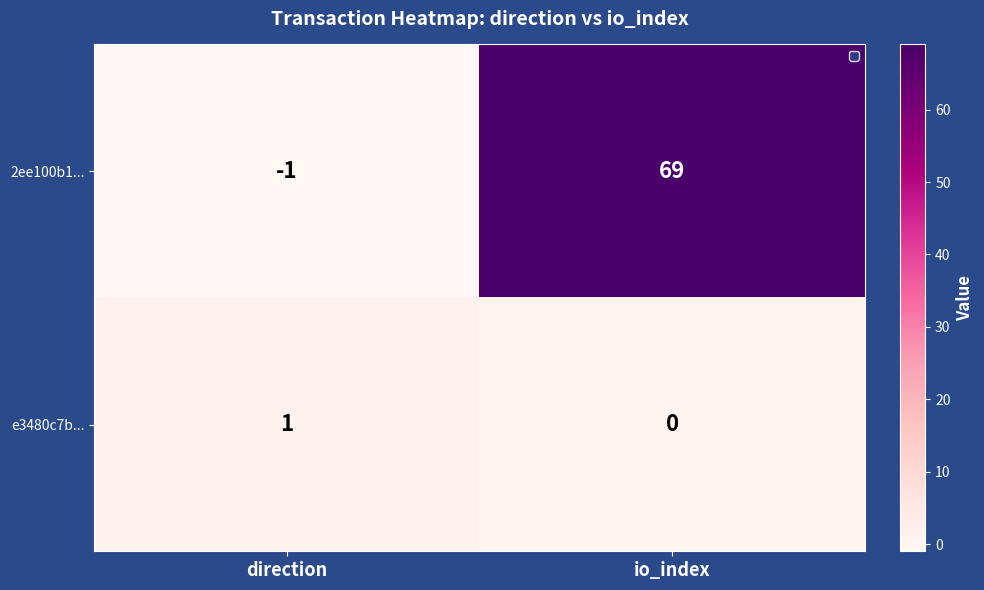

At how many categories does at least one series exceed 43?

1